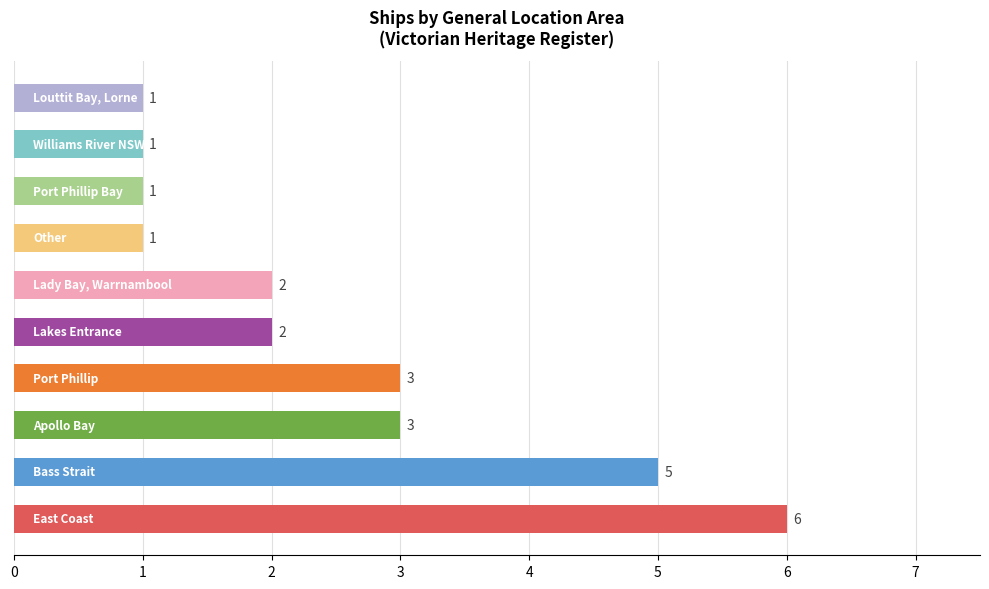

How many values are between 1 and 3?

8